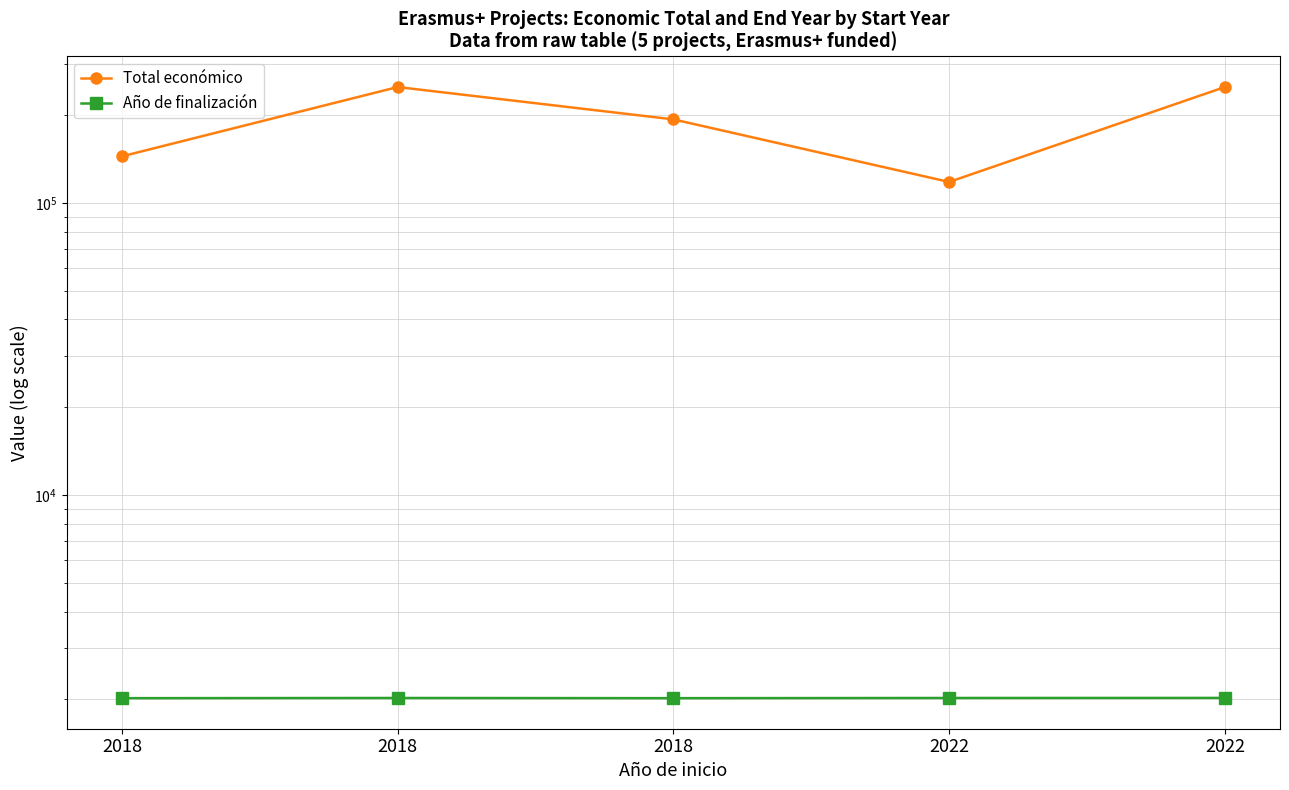

At which category does Total económico reach its first local peak?

2018